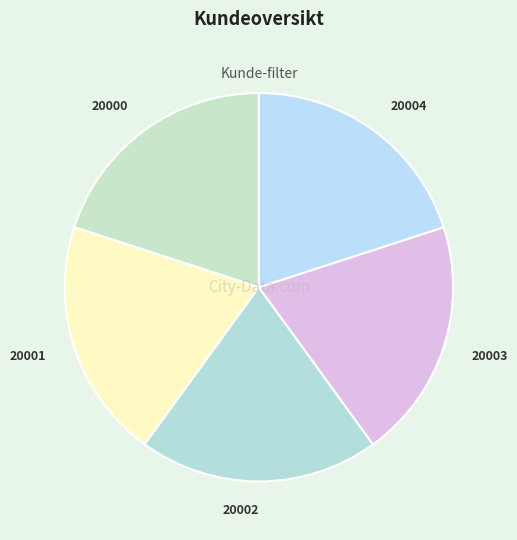

What is the ratio of the value at 20000 to the value at 20002?

1.0